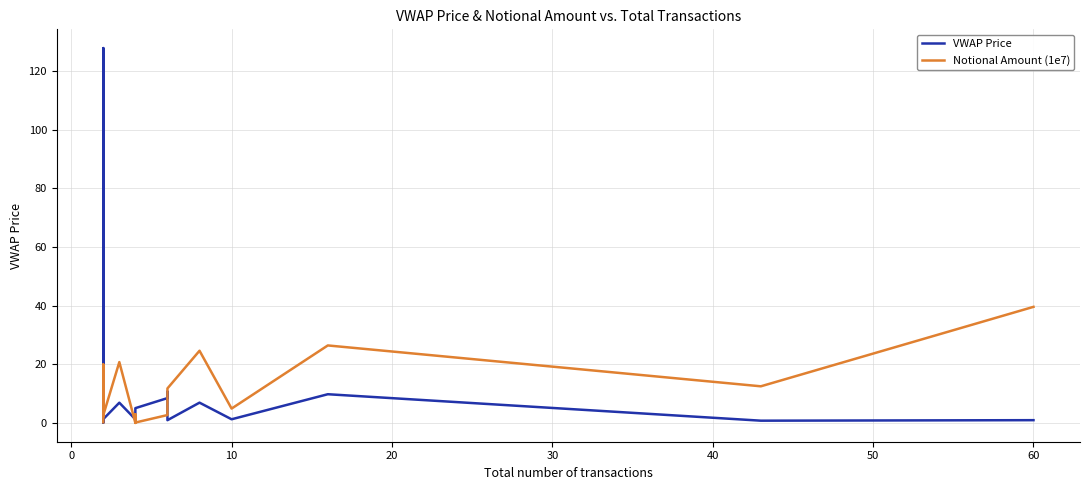

What is the value of the Notional Amount (1e7) point at the 17th from the left?

39.6